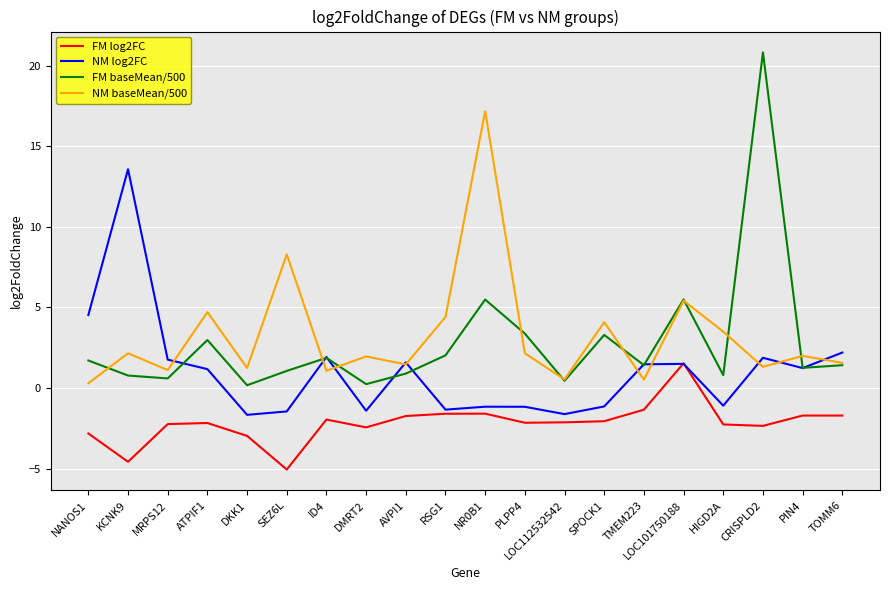

What is the sum of all FM baseMean/500 values?

56.0